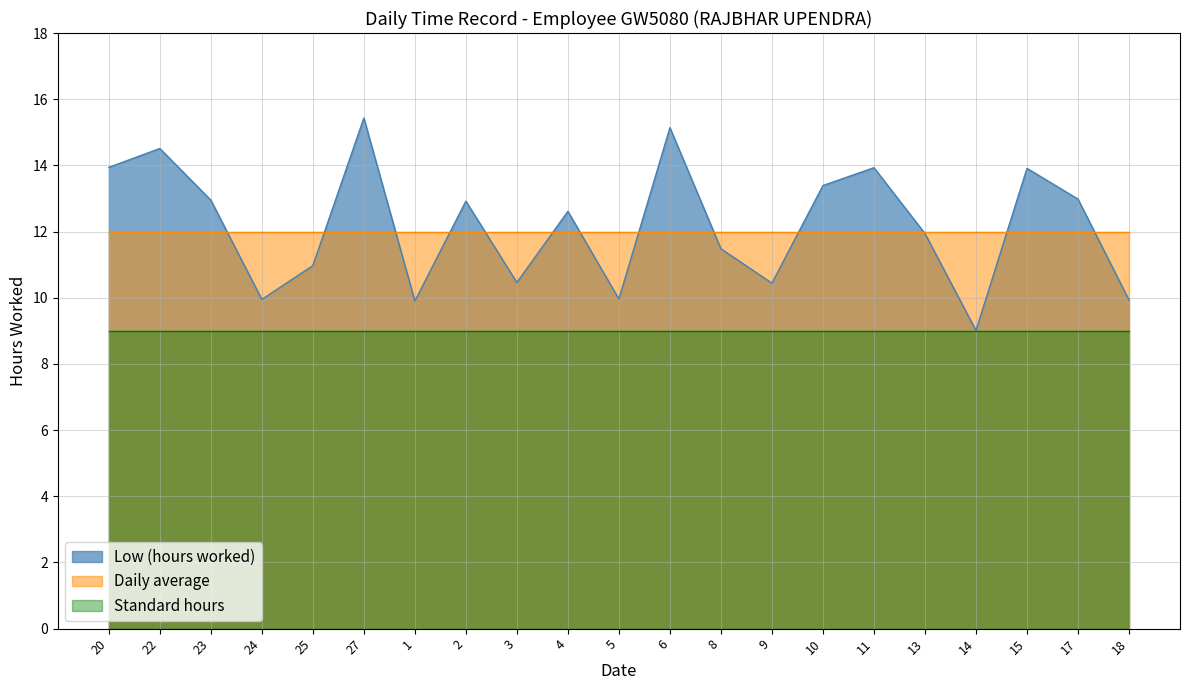

True or false: Standard hours has more than 1 points higher than both neighbors.

False